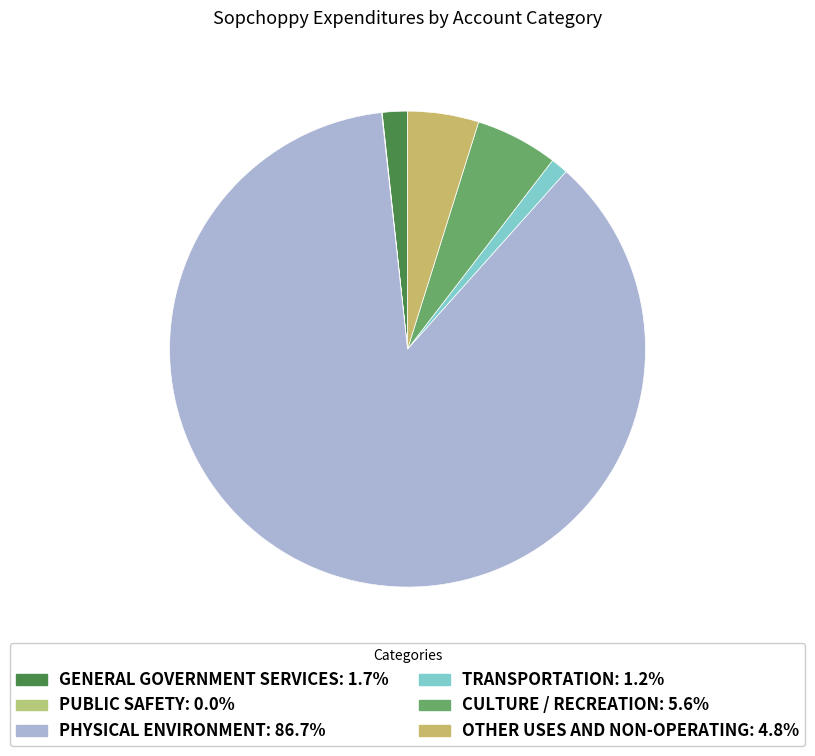

Count the number of slices in the pie.

6